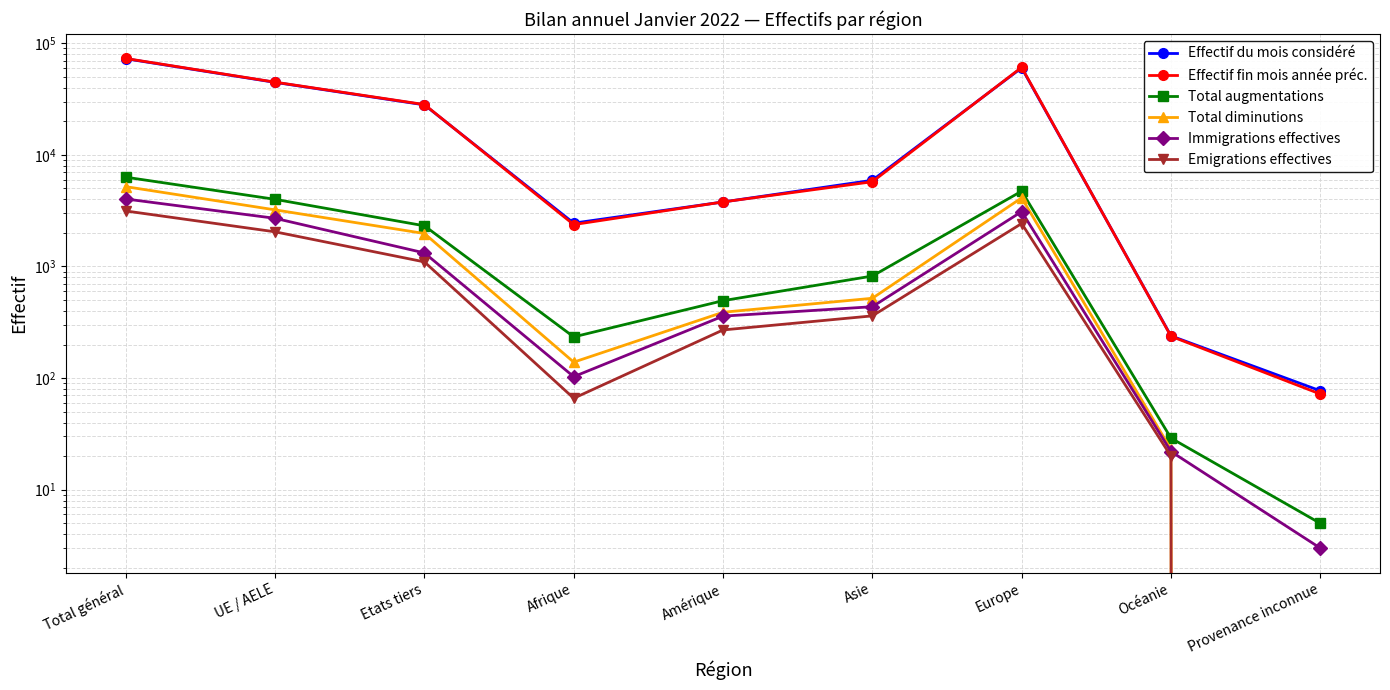

True or false: Emigrations effectives has a value of 2426 at Europe.

True